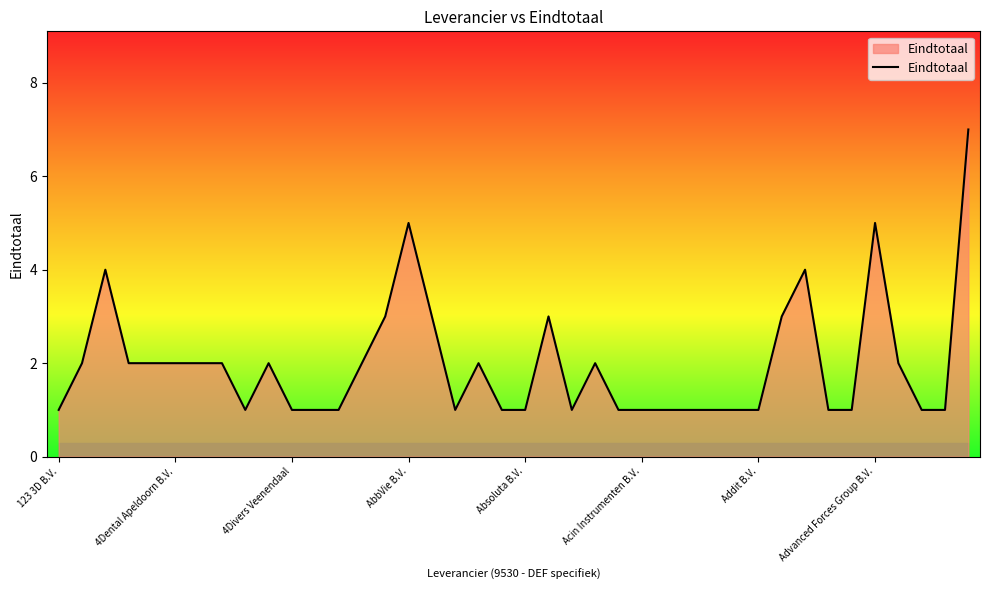

What is the difference between the maximum and minimum values?

6